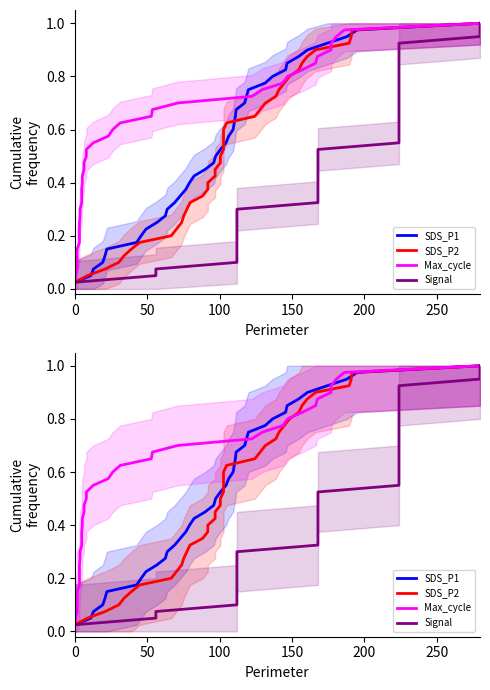

The value of SDS_P2 at 0 is 0.0. True or false?

False